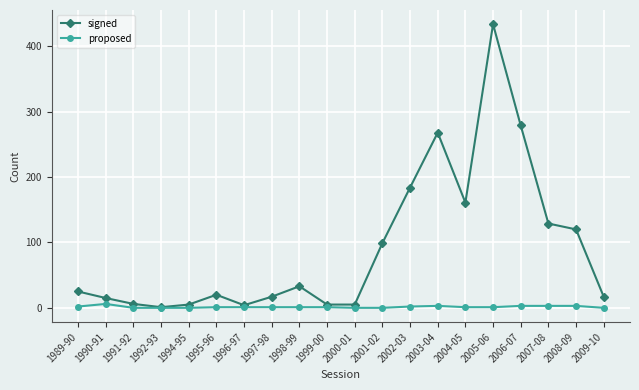

Which series has the widest spread of values?

signed